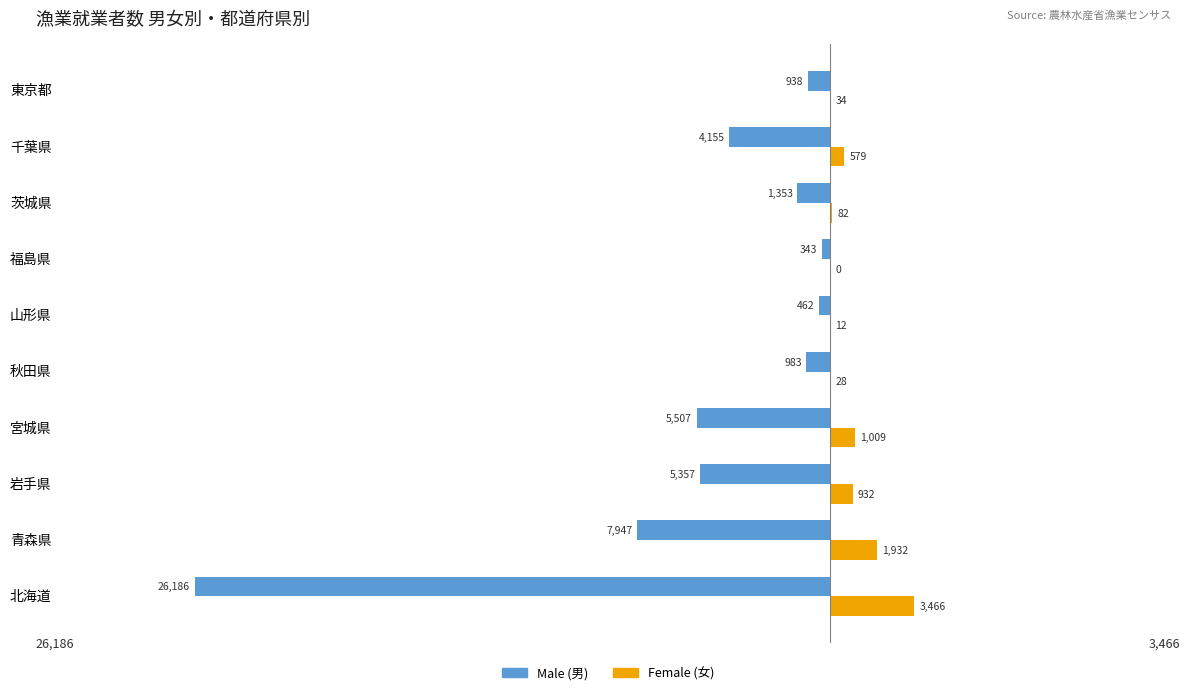

What is the total value across all series at 青森県?

-6015